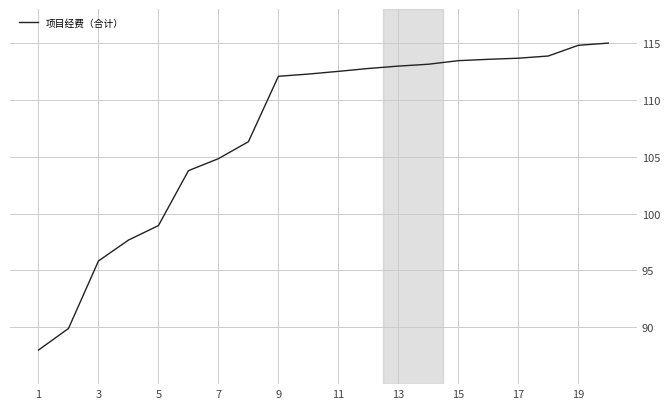

What is the difference between the maximum and minimum values?

27.0